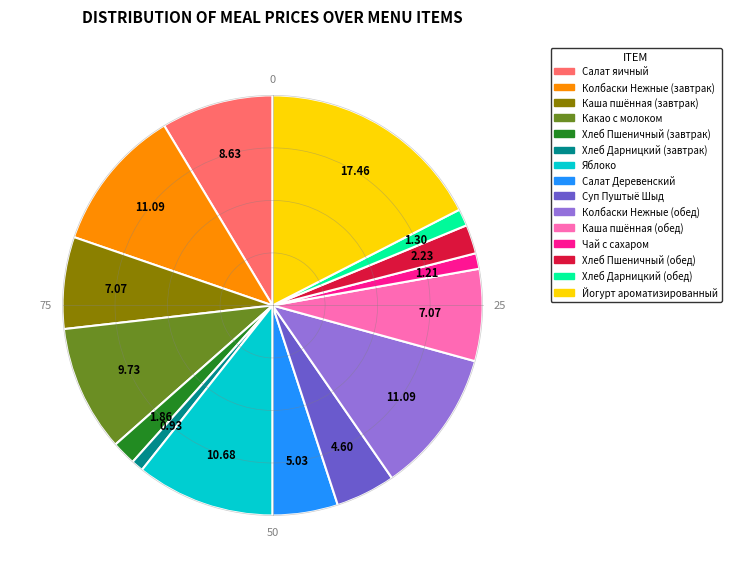

Which category has the biggest portion of the pie?

Йогурт ароматизированный